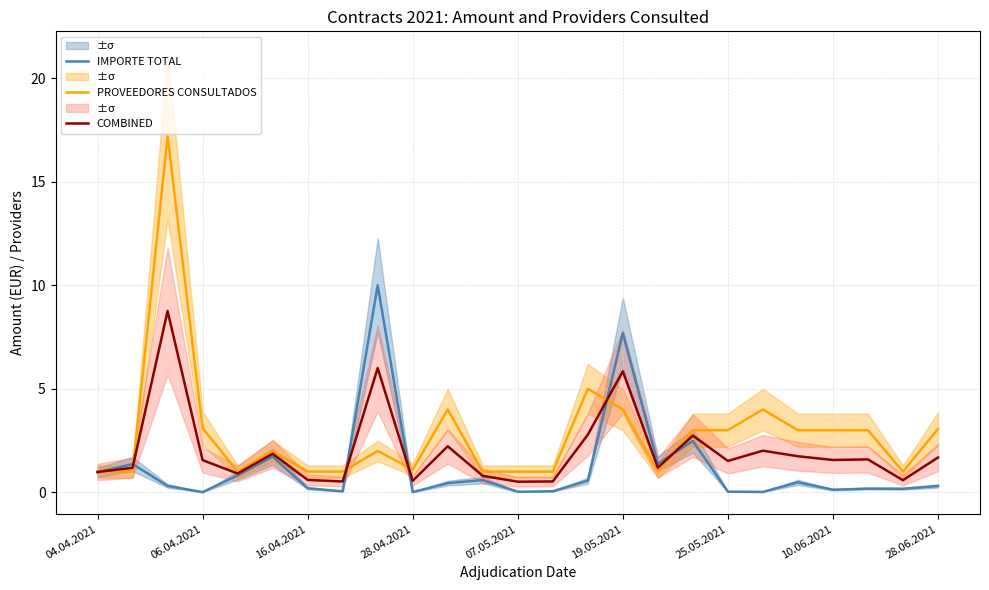

At 22, list the series in order from largest to smallest.

PROVEEDORES CONSULTADOS, COMBINED, IMPORTE TOTAL